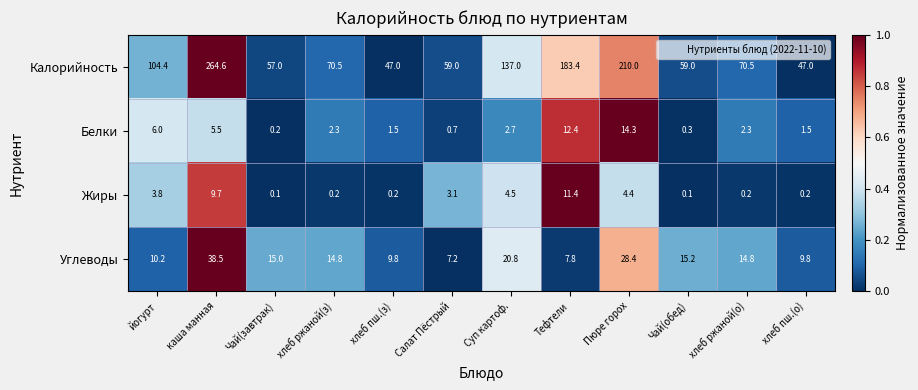

Between йогурт and каша манная, which series saw the biggest shift?

Калорийность